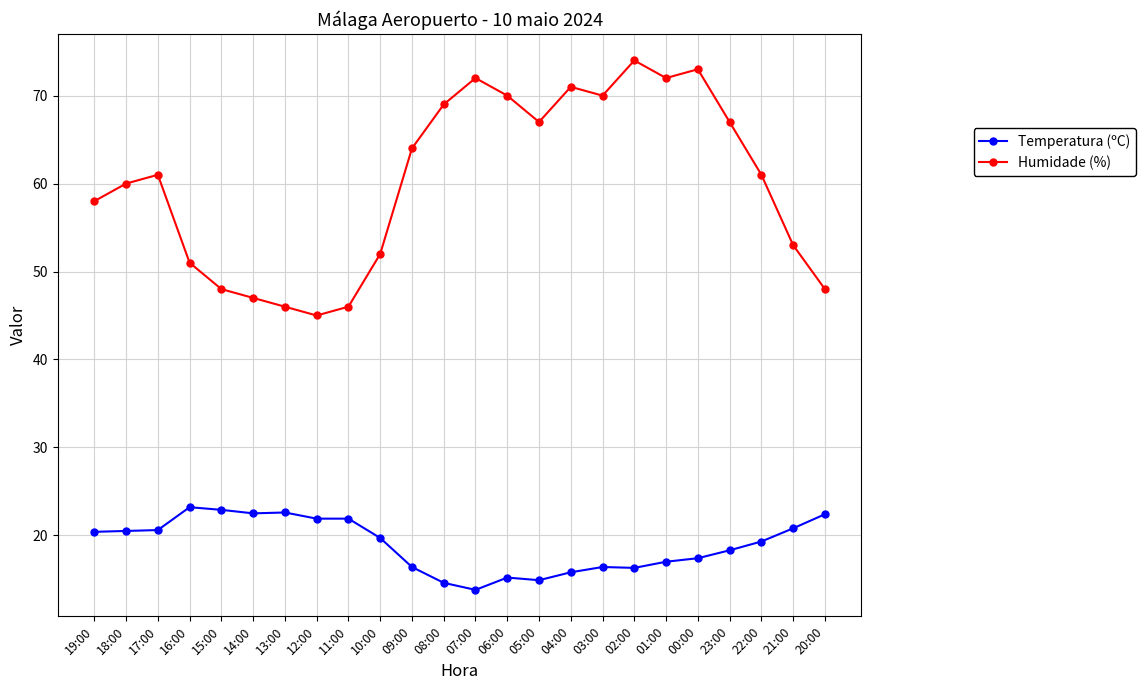

True or false: Humidade (%) and Temperatura (ºC) cross at least once.

False